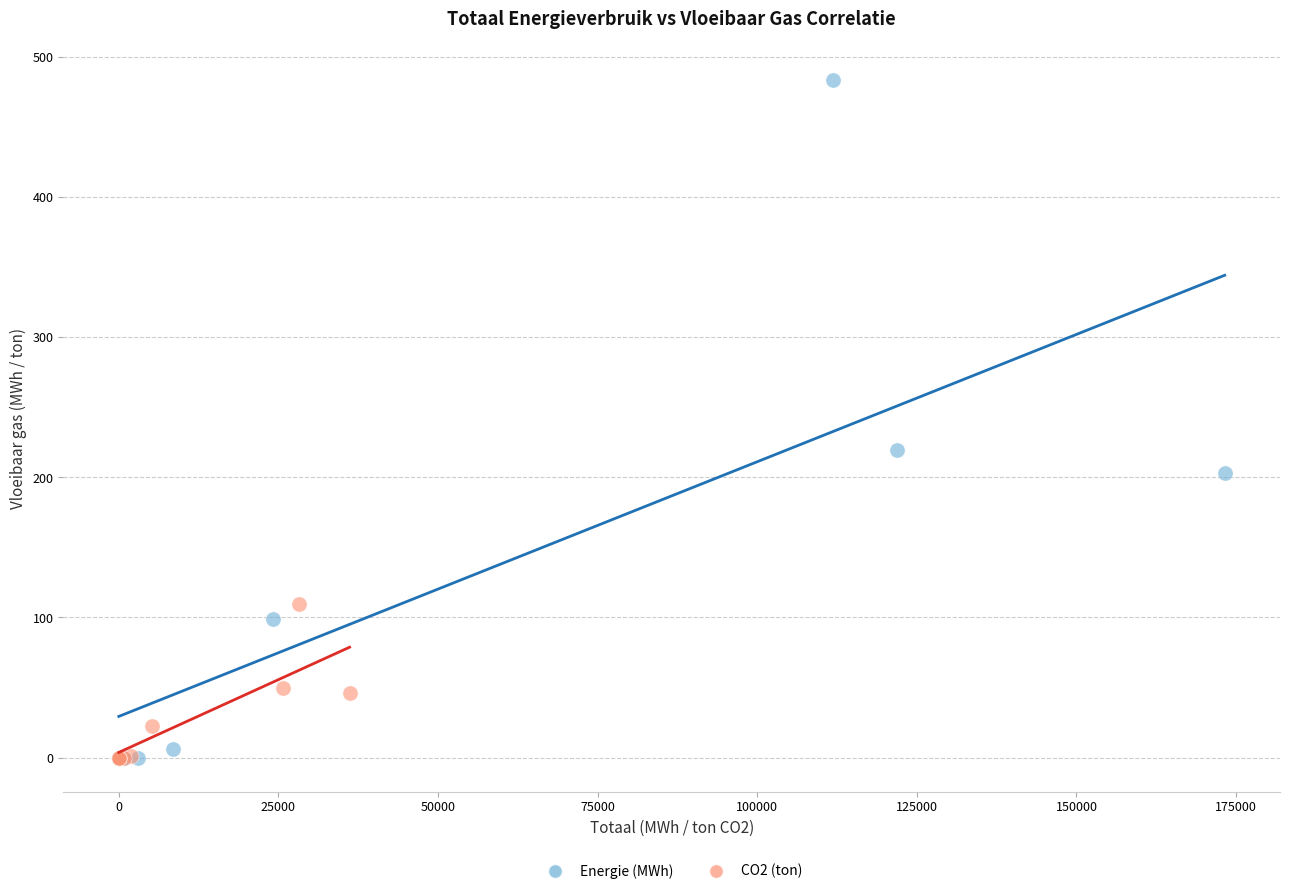

Which series has the widest spread of Y values?

Energie (MWh)